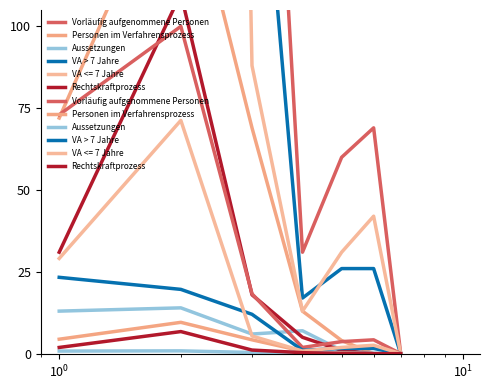

What is the difference between the second highest and second lowest values in the Rechtskraftprozess series?

1.9